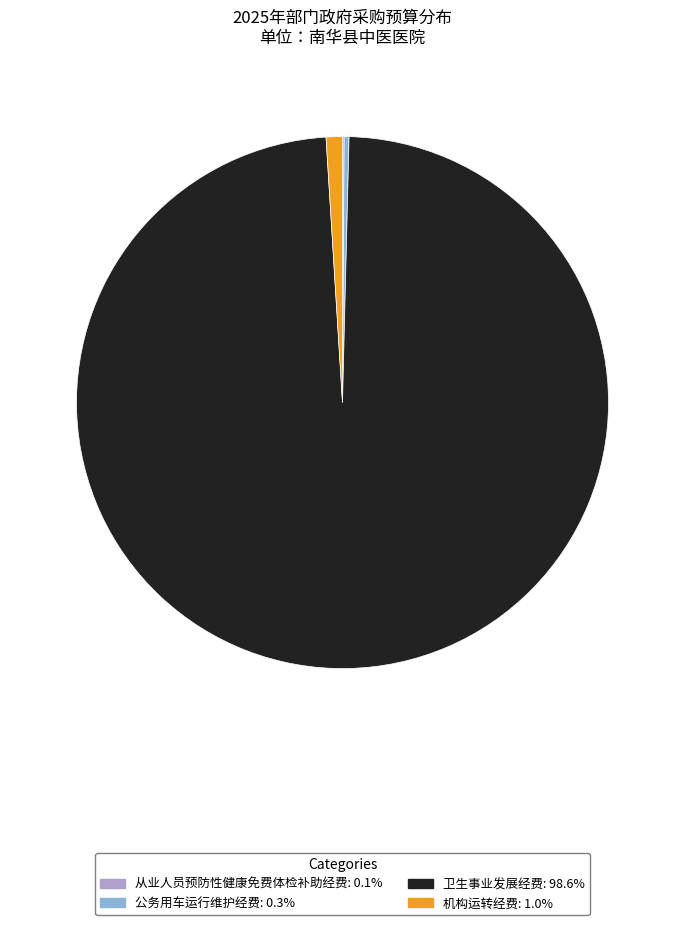

Which category has the biggest portion of the pie?

卫生事业发展经费